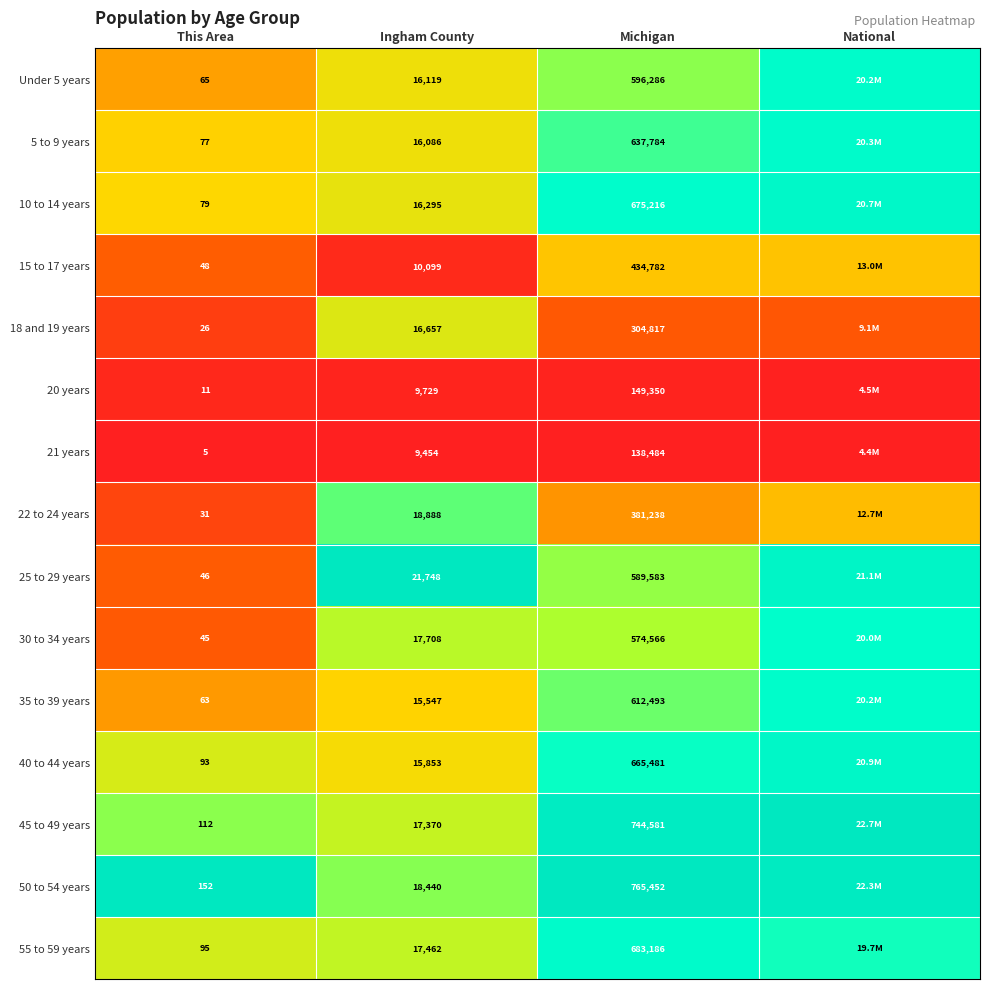

Is the value of 40 to 44 years at This Area greater than the value of 35 to 39 years at Ingham County?

No